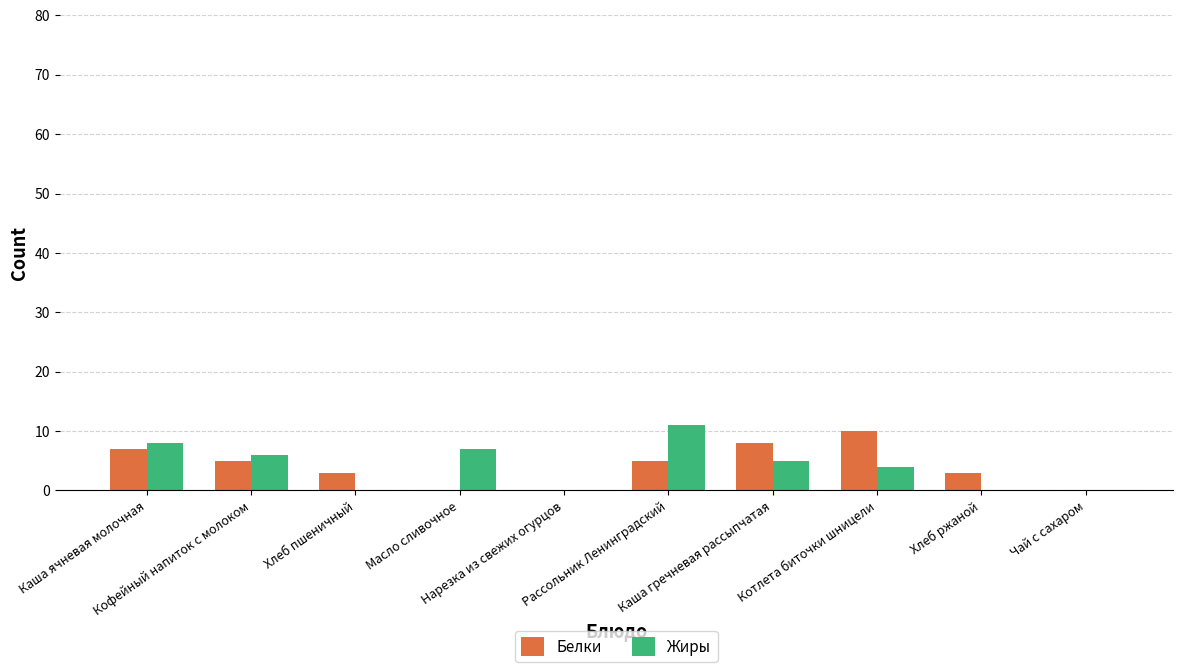

What is the highest value of the Белки series?

10